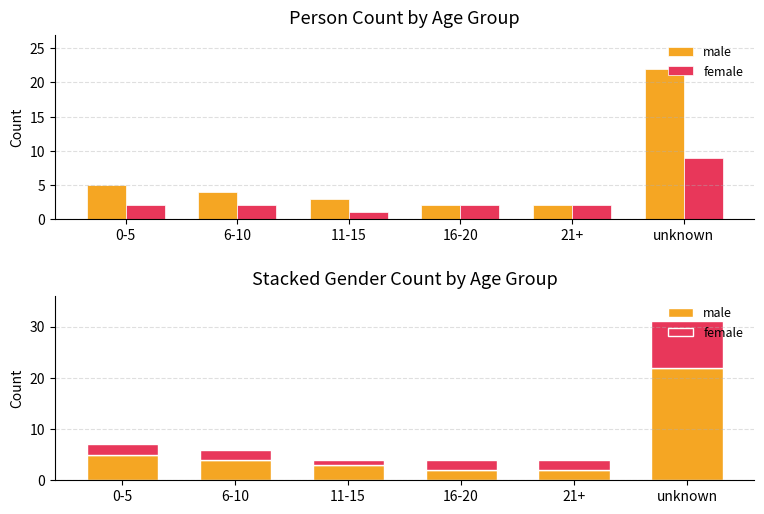

How many distinct data groups are displayed?

2